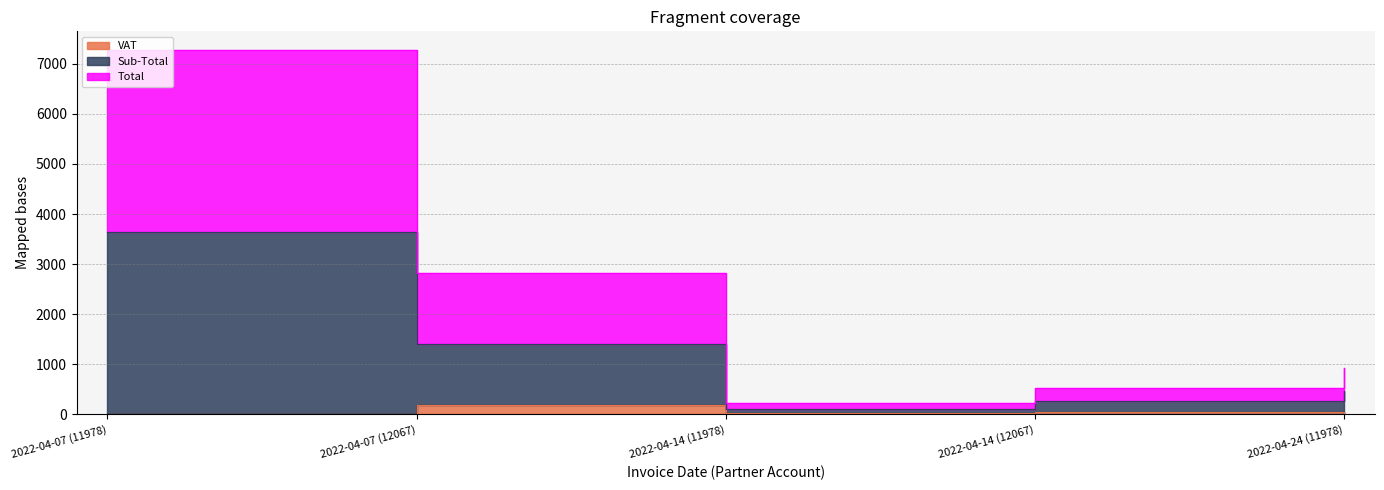

Which category has the highest value in the Sub-Total series?

2022-04-07 (11978)